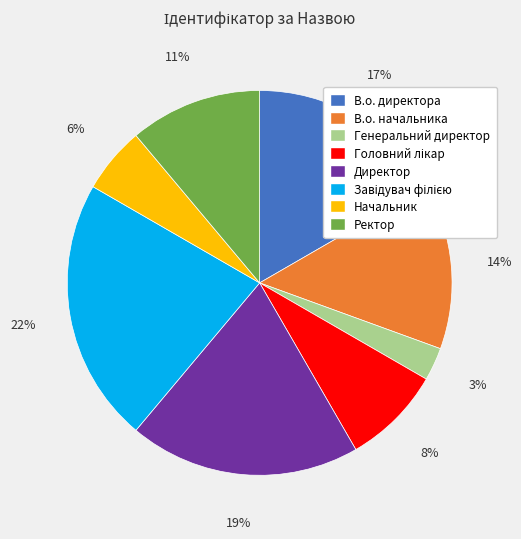

Does В.о. начальника account for over 50% of the chart?

No